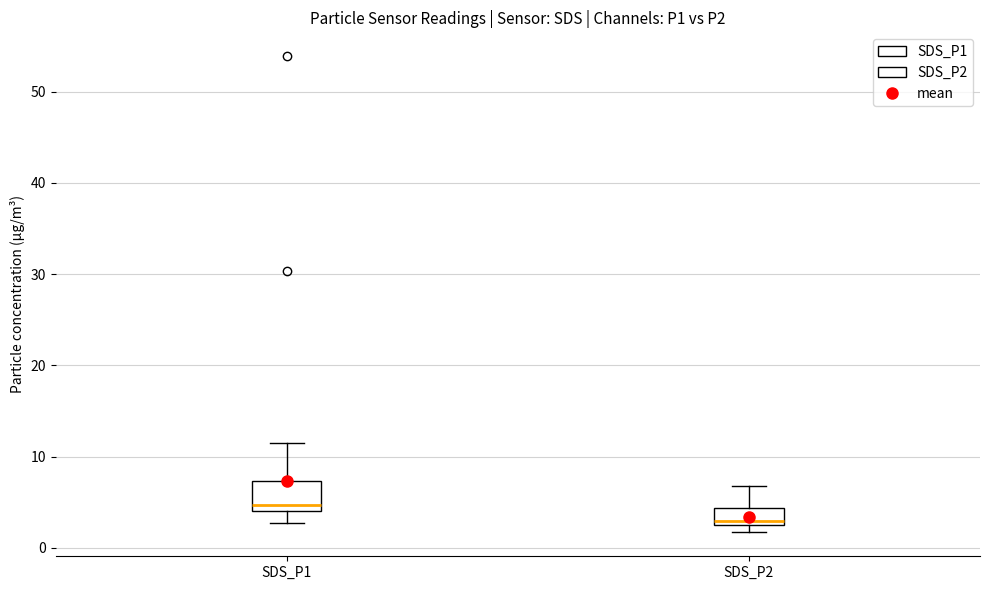

Reading left to right, read every box against the y-axis: the position of its median line, the range the box covers, and the ends of its whiskers. The values are not printed on the chart, so give them approximately, as read against the axis.

SDS_P1: median 5, box 4 to 7, whiskers 3 to 11
SDS_P2: median 3 (just above the box's lower edge), box 3 to 4, whiskers 2 to 7